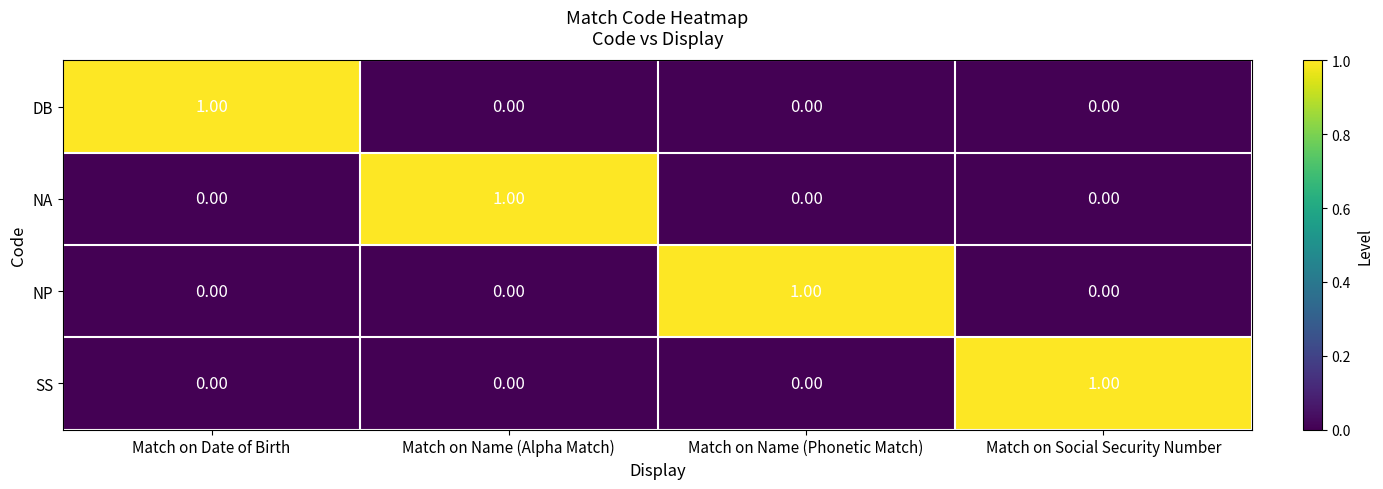

At how many categories does at least one series exceed 0?

4